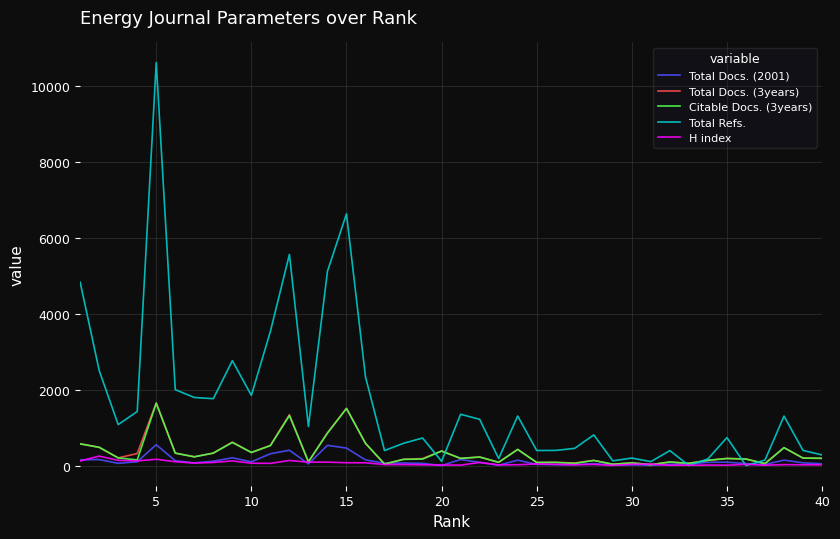

Does the chart display data point markers on the line(s)?

No